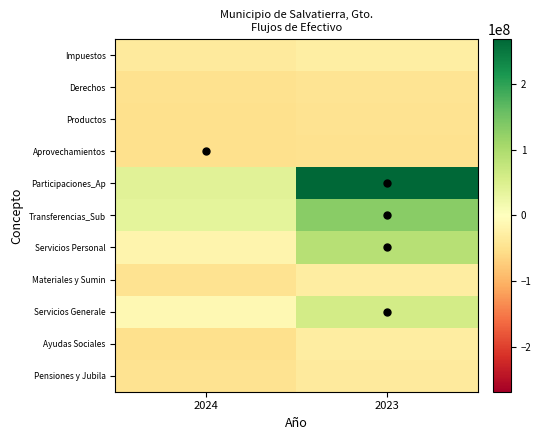

Which has a higher value, 2024 or 2023?

2023